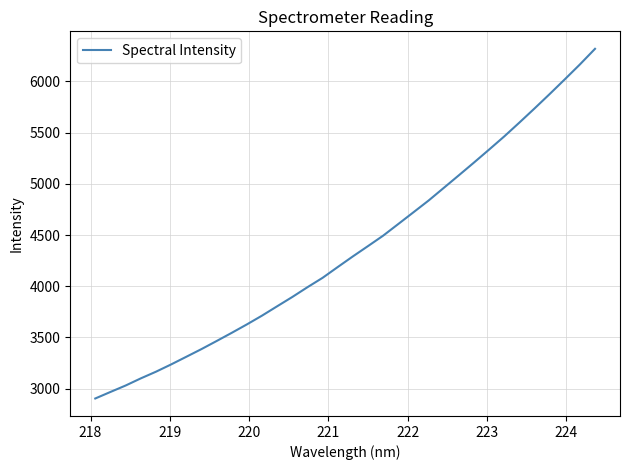

What is the maximum value shown in the chart?

6318.5